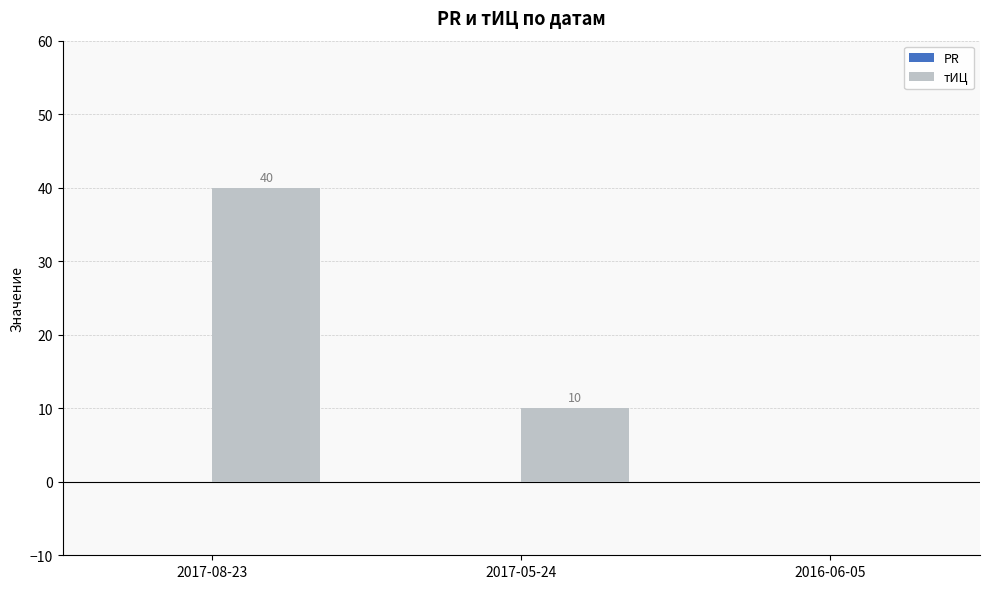

How many distinct data groups are displayed?

1